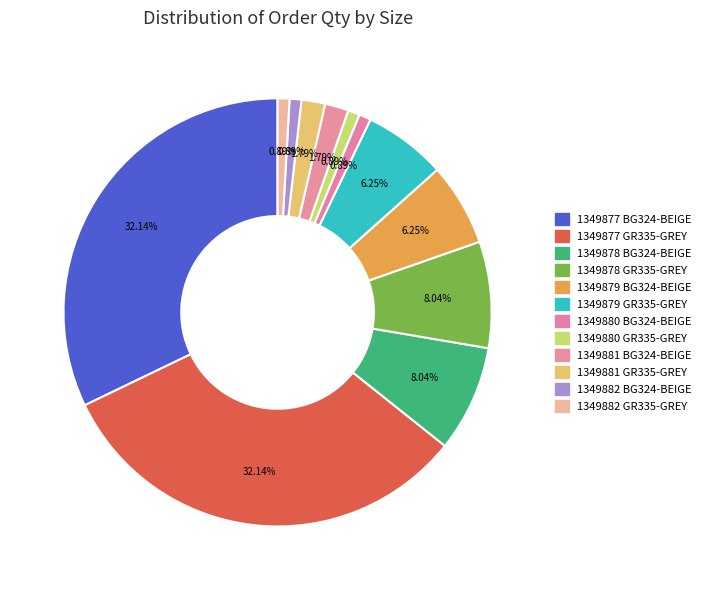

Is there a majority slice in this chart?

No